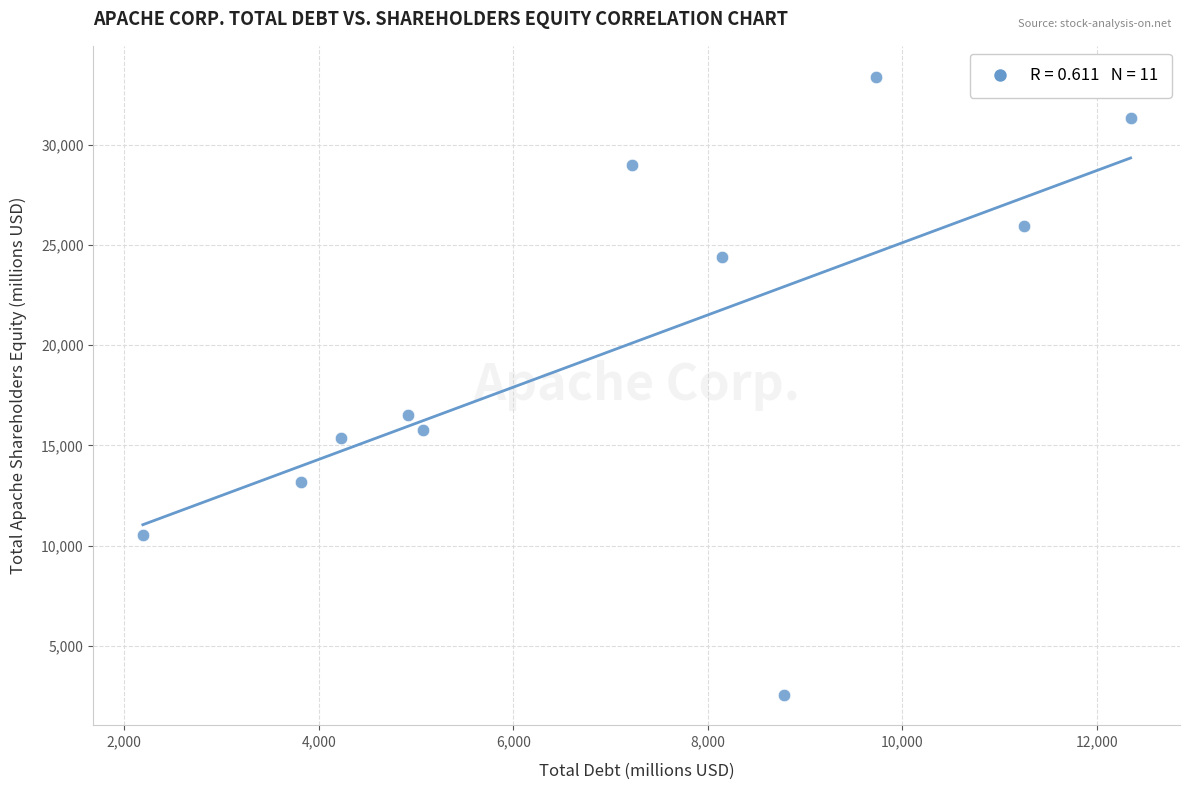

What is the range of Y values (max minus min)?

30830